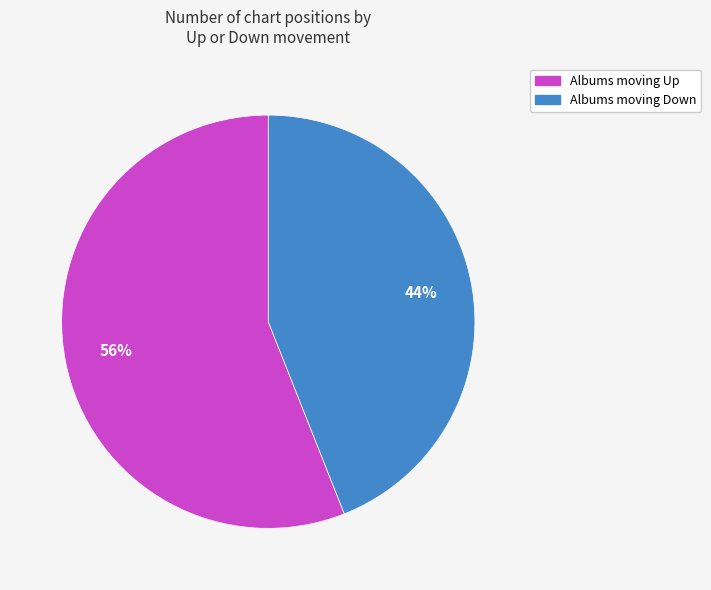

To the nearest percent, what is the average slice percentage?

50%